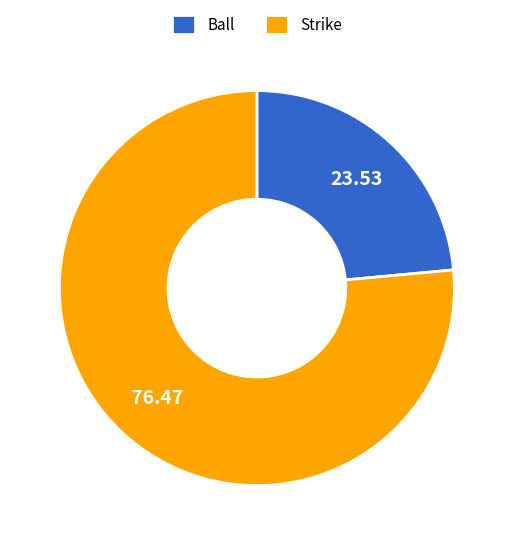

Which category has the smallest portion of the pie?

Ball